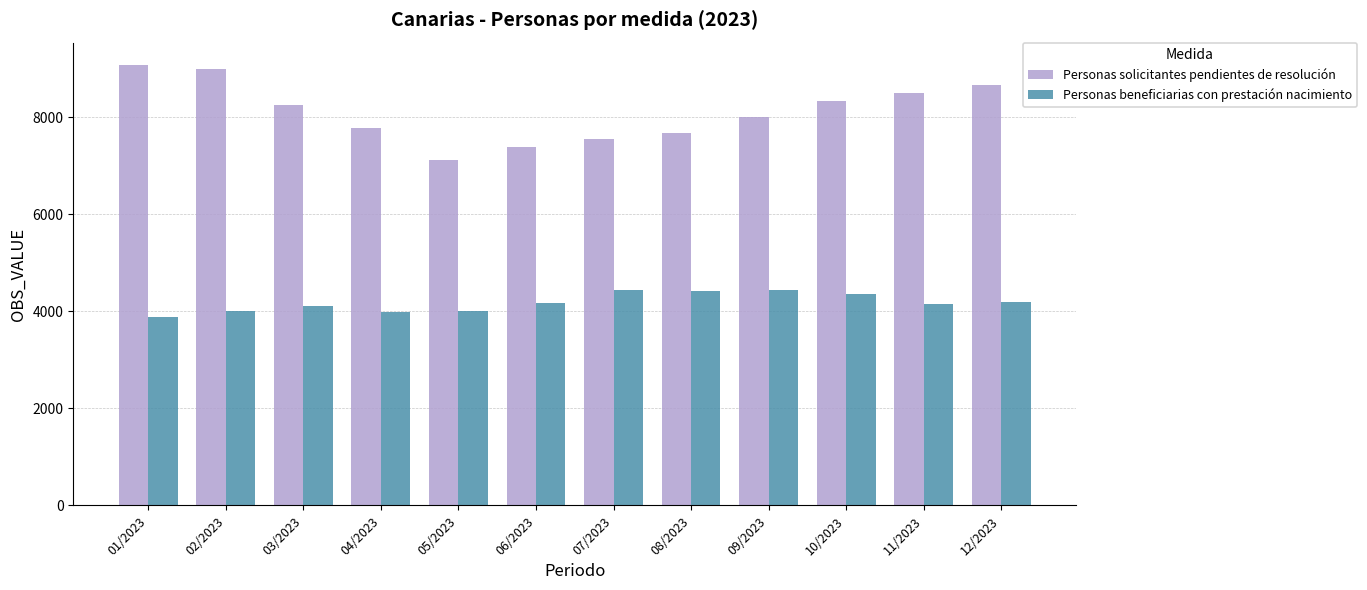

What is the spread (max minus min) of values at 11/2023?

4340